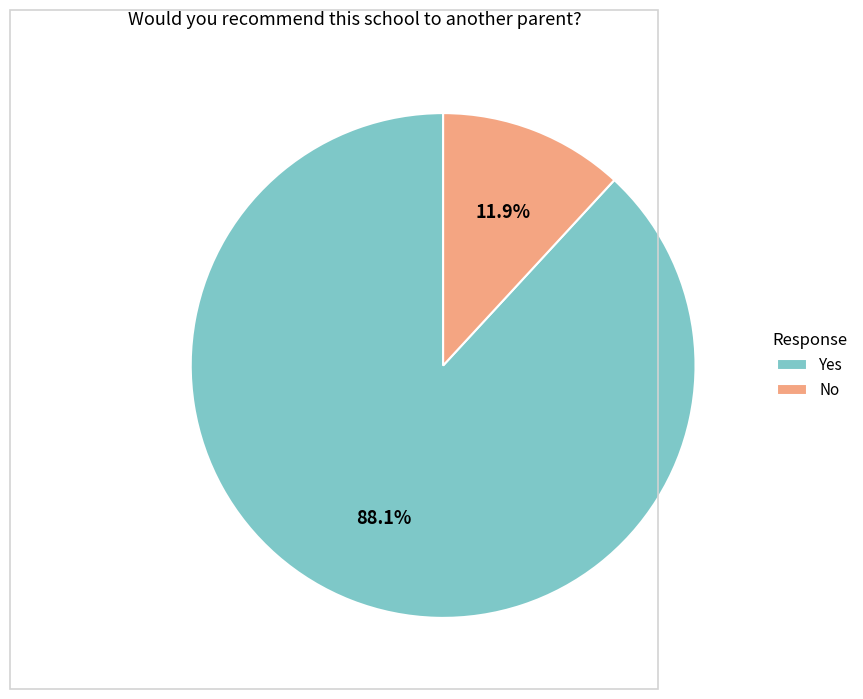

What portion of the pie excludes No?

88.1%